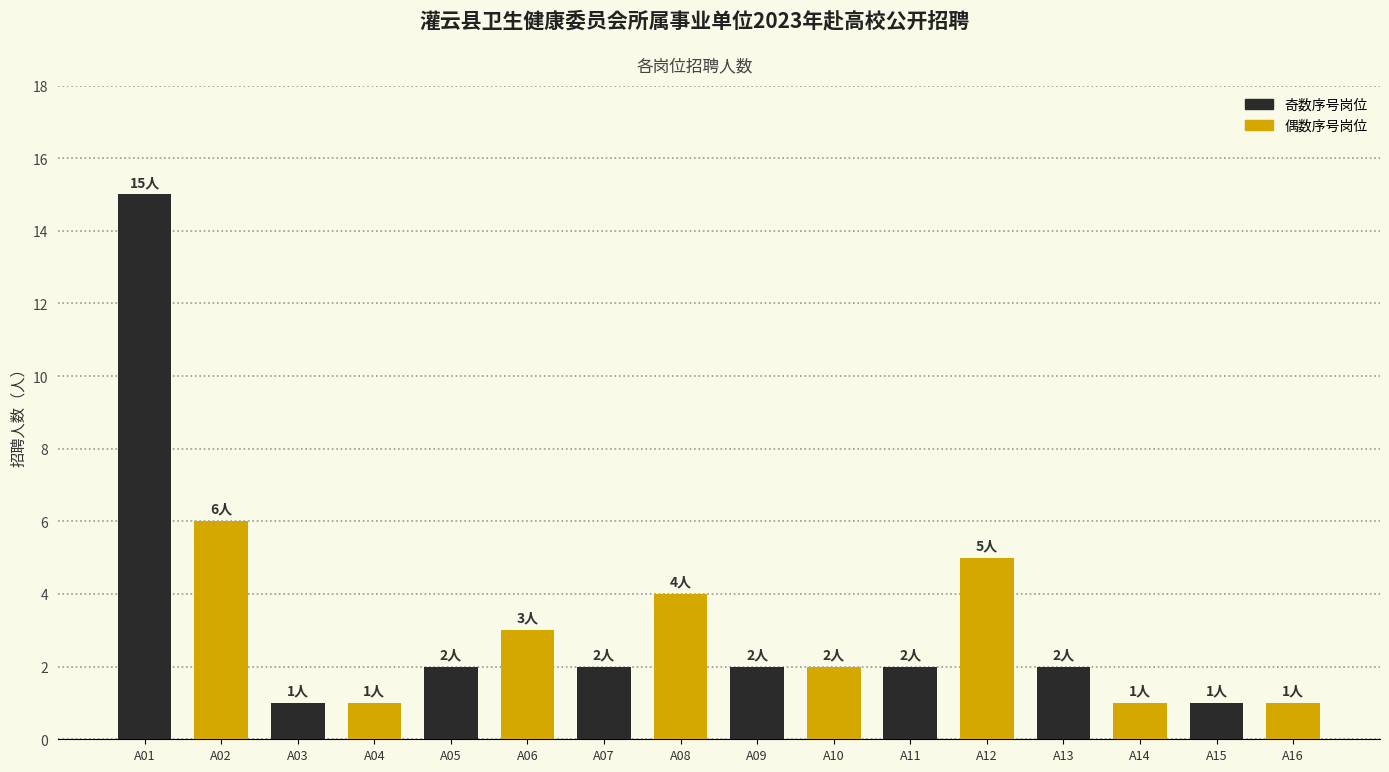

What is the sum of all values?

50